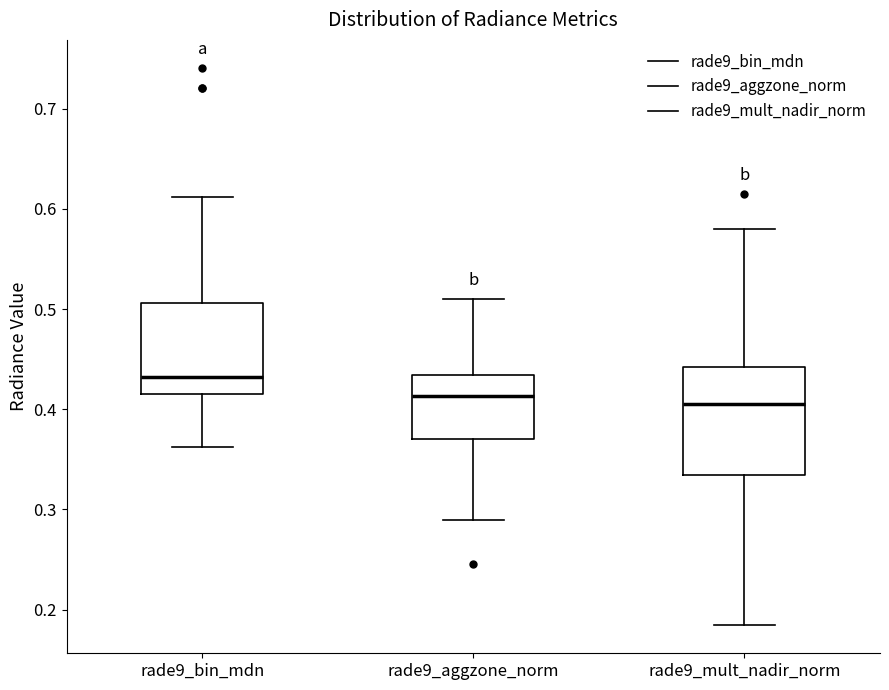

Which box has the highest median line?

rade9_bin_mdn